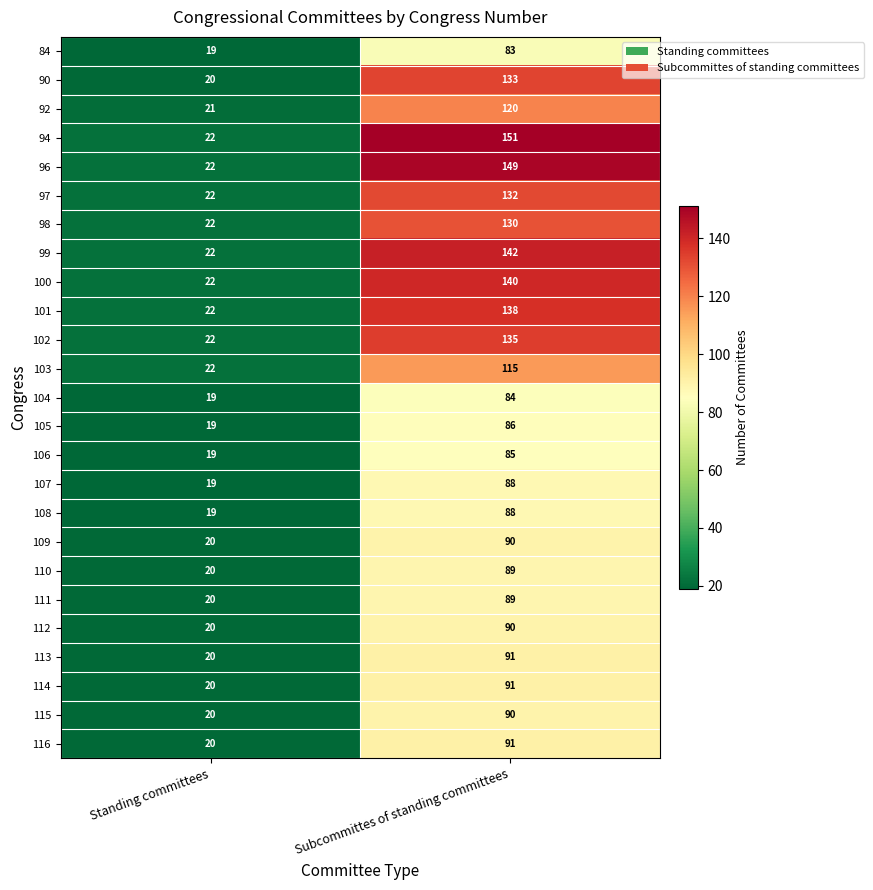

Rank the categories by 106 value from lowest to highest.

Standing committees, Subcommittes of standing committees